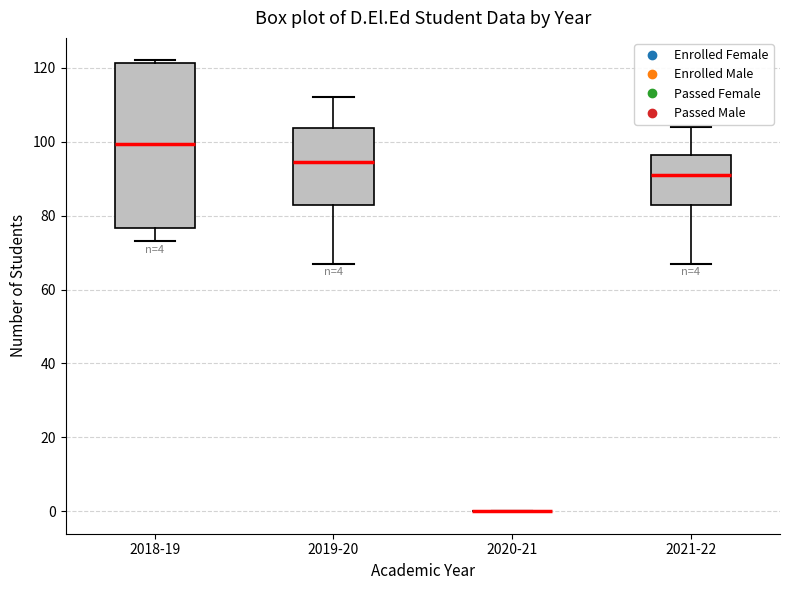

Comparing the boxes themselves (not the whiskers), which one is the tallest?

2018-19